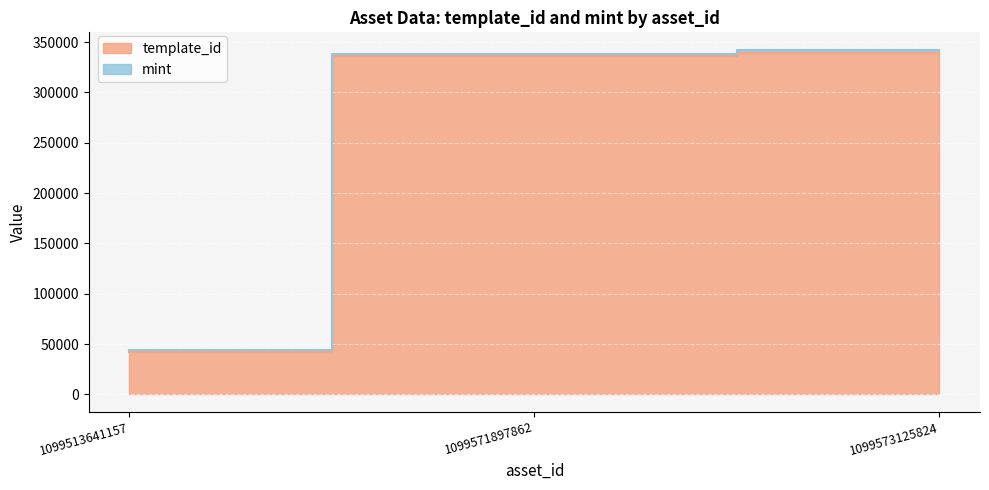

Rank the categories by value from highest to lowest.

1099573125824, 1099571897862, 1099513641157